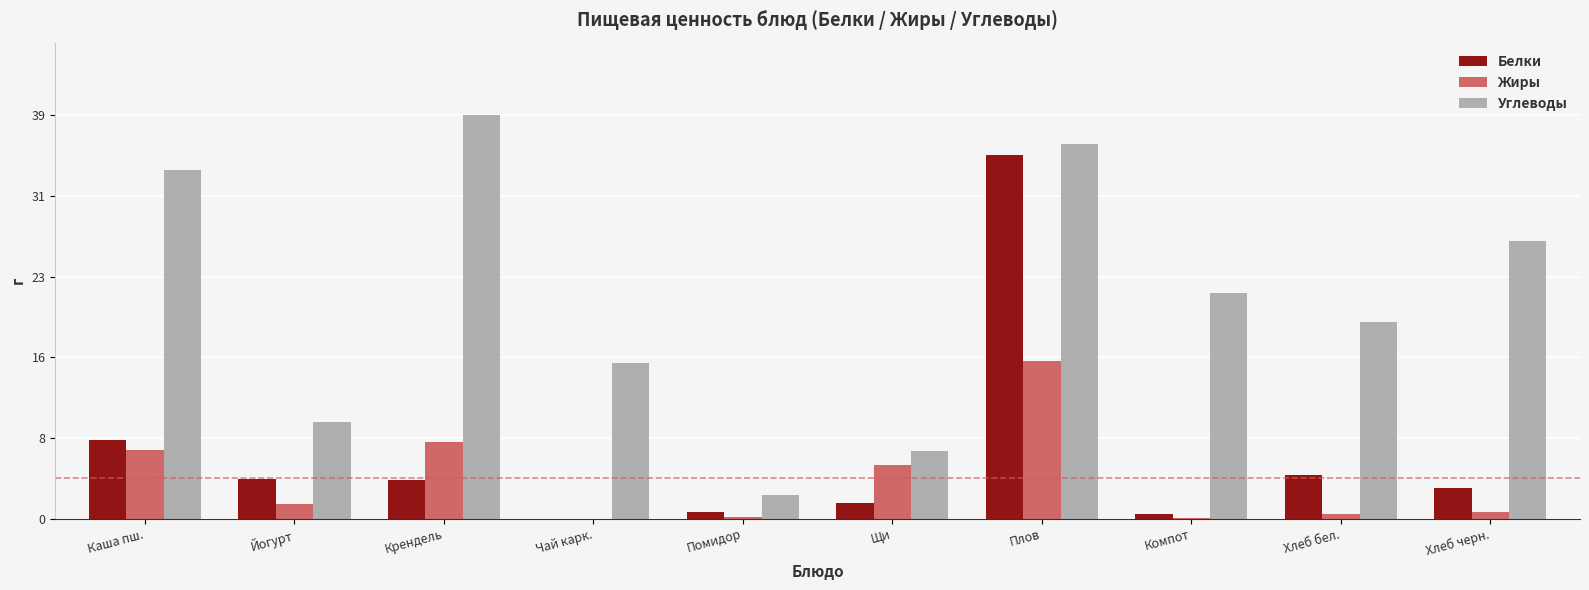

What is the total value across all series at Компот?

22.2